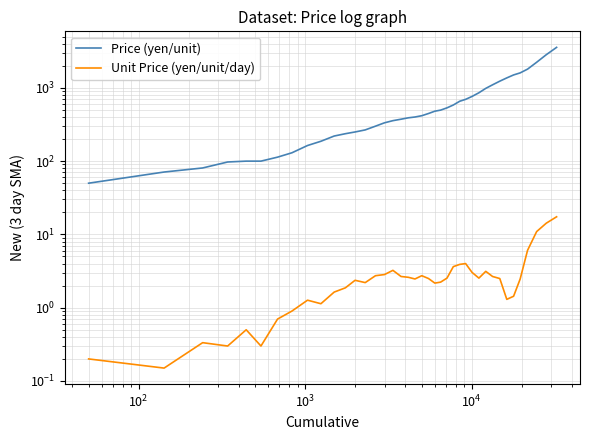

What is the greatest value displayed?

3566.7